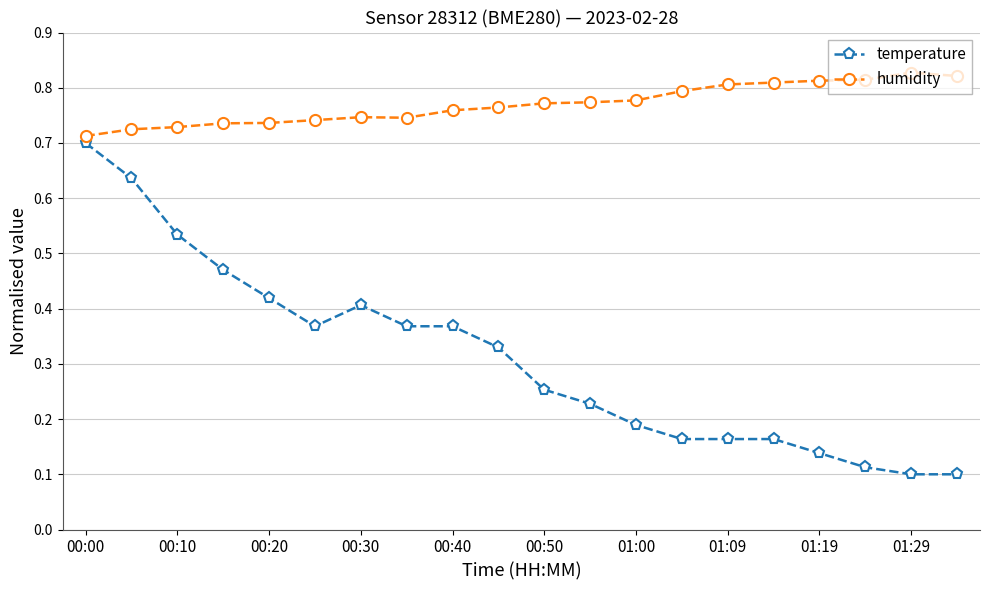

What is the sum of all humidity values?

15.4